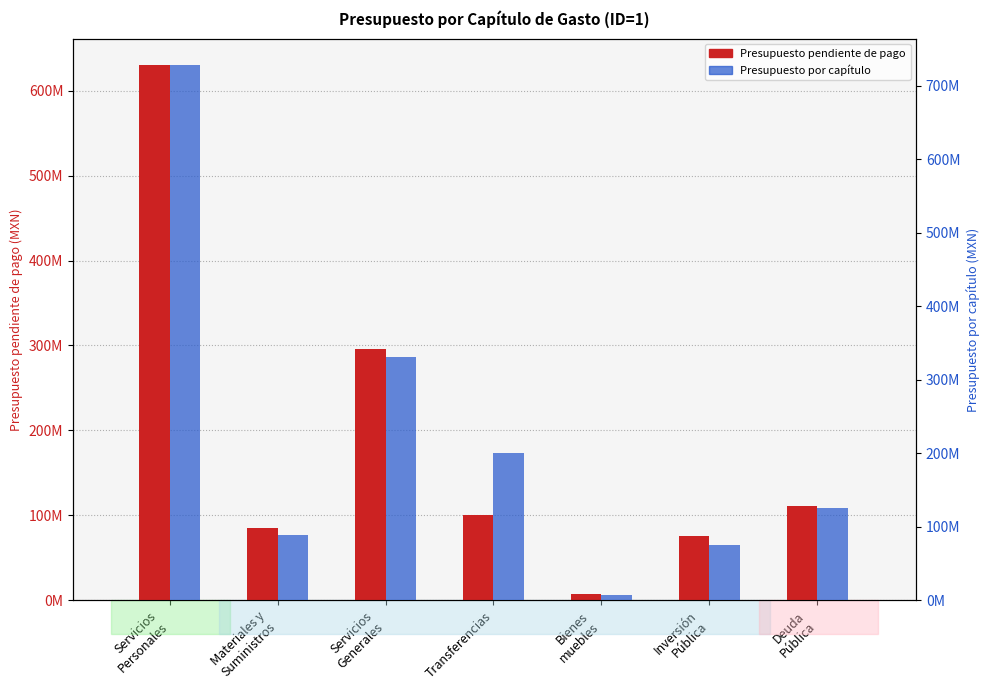

Does the chart contain any negative values?

No